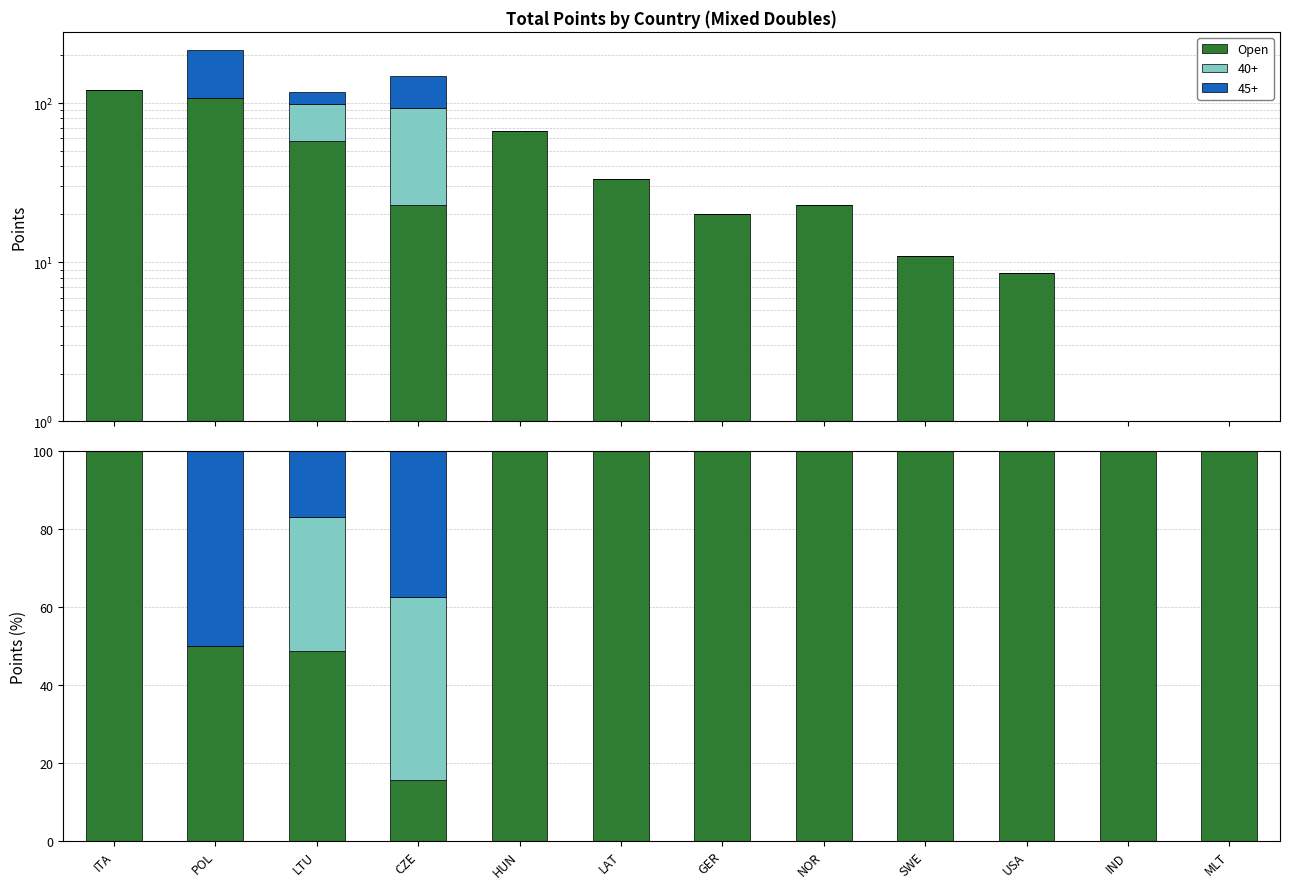

Is it true that the value at HUN is 100.0?

True